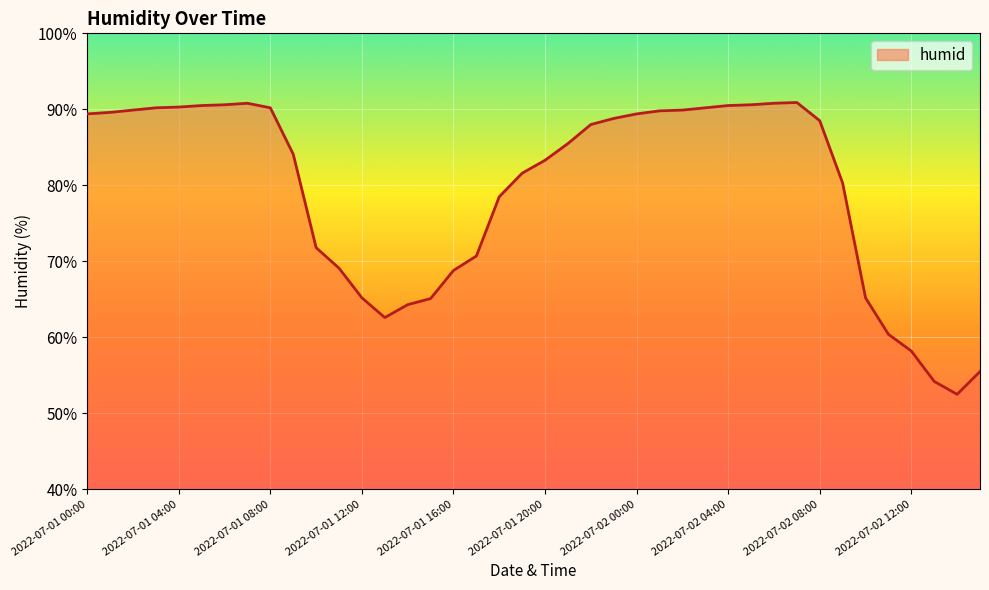

List the labels in order of value, largest first.

2022-07-02 07:00, 2022-07-01 07:00, 2022-07-02 06:00, 2022-07-01 06:00, 2022-07-02 05:00, 2022-07-01 05:00, 2022-07-02 04:00, 2022-07-01 04:00, 2022-07-01 03:00, 2022-07-01 08:00, 2022-07-02 03:00, 2022-07-01 02:00, 2022-07-02 02:00, 2022-07-02 01:00, 2022-07-01 01:00, 2022-07-01 00:00, 2022-07-02 00:00, 2022-07-01 23:00, 2022-07-02 08:00, 2022-07-01 22:00, 2022-07-01 21:00, 2022-07-01 09:00, 2022-07-01 20:00, 2022-07-01 19:00, 2022-07-02 09:00, 2022-07-01 18:00, 2022-07-01 10:00, 2022-07-01 17:00, 2022-07-01 11:00, 2022-07-01 16:00, 2022-07-01 12:00, 2022-07-02 10:00, 2022-07-01 15:00, 2022-07-01 14:00, 2022-07-01 13:00, 2022-07-02 11:00, 2022-07-02 12:00, 2022-07-02 15:00, 2022-07-02 13:00, 2022-07-02 14:00